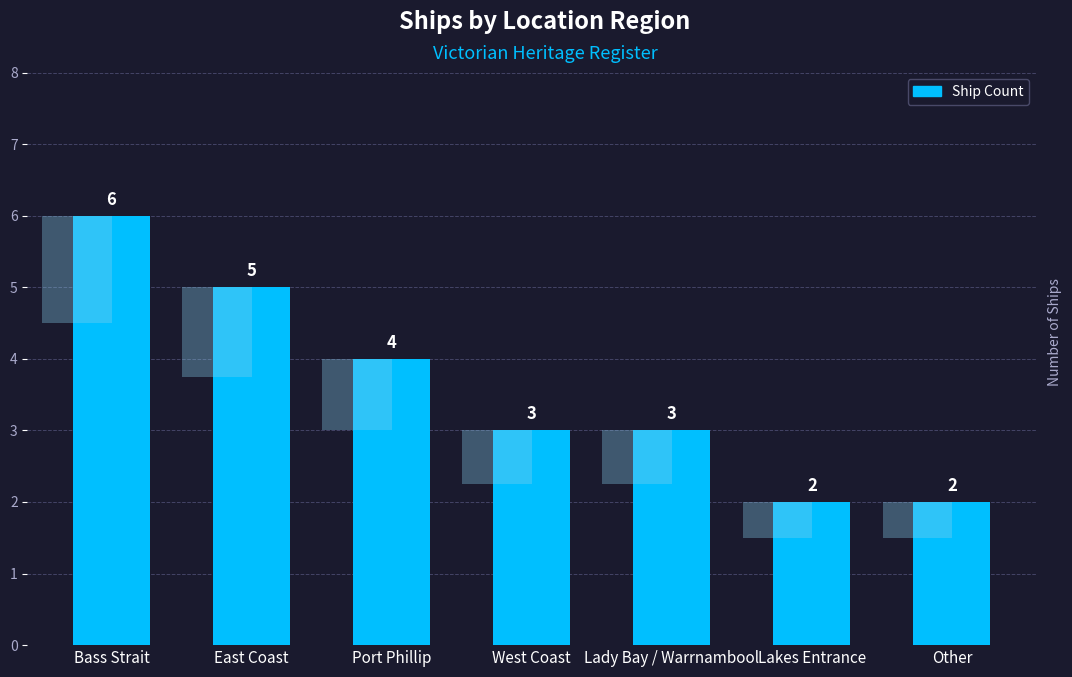

Are the bars grouped side by side (vs. stacked)?

No